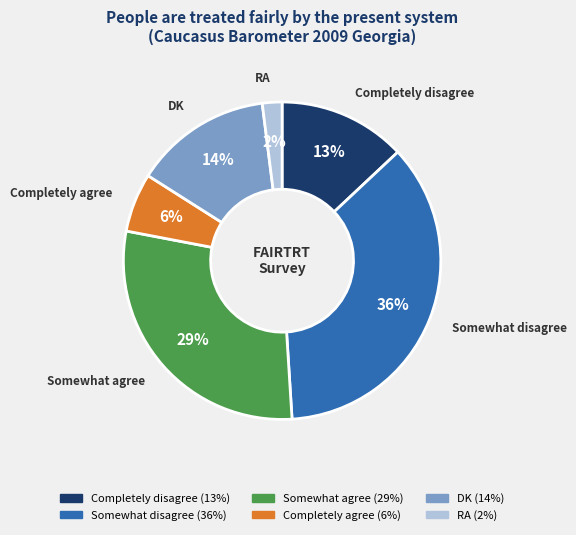

Combined, do Somewhat disagree and Completely disagree account for over 50%?

No